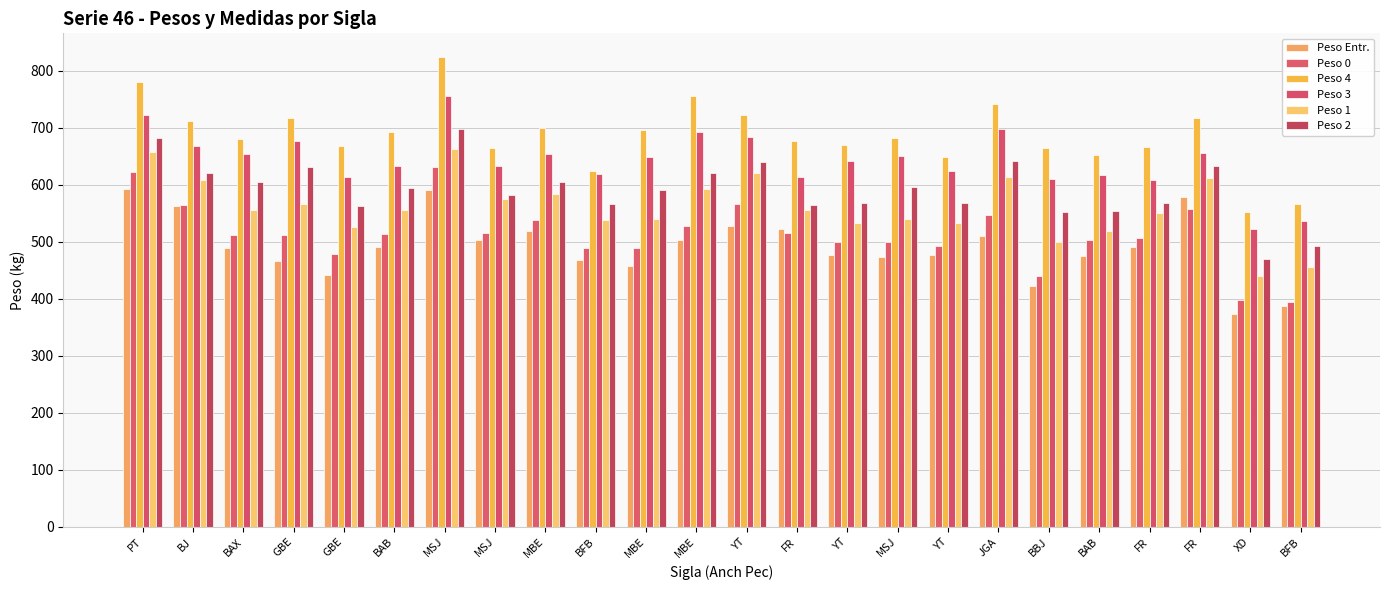

True or false: Peso 4 has a value of 1022 at GBE.

False